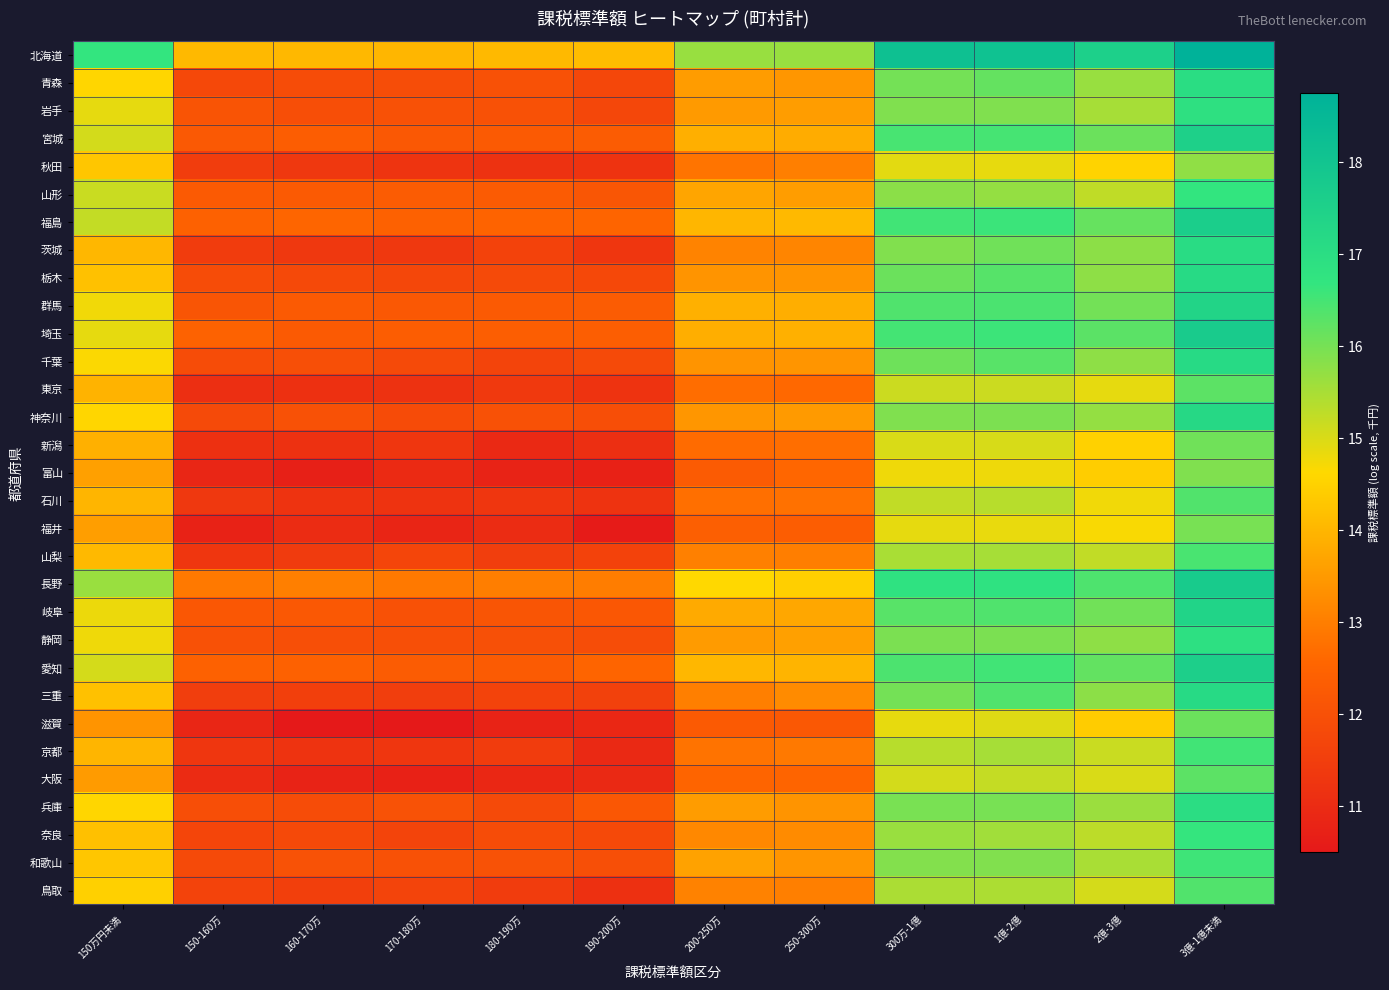

Reading left to right, list all the values displayed in this chart.

北海道: 150万円未満=16.7	150-160万=14.1	160-170万=14.1	170-180万=14.0	180-190万=14.1	190-200万=14.1	200-250万=15.7	250-300万=15.7	300万-1億=18.2	1億-2億=18.1	2億-3億=17.5	3億-1億未満=18.7
青森: 150万円未満=14.6	150-160万=11.8	160-170万=11.9	170-180万=11.9	180-190万=12.0	190-200万=11.7	200-250万=13.5	250-300万=13.4	300万-1億=16.0	1億-2億=16.2	2億-3億=15.7	3億-1億未満=17.0
岩手: 150万円未満=14.9	150-160万=12.1	160-170万=11.9	170-180万=12.0	180-190万=12.0	190-200万=11.8	200-250万=13.5	250-300万=13.5	300万-1億=15.9	1億-2億=15.9	2億-3億=15.5	3億-1億未満=16.9
宮城: 150万円未満=15.1	150-160万=12.2	160-170万=12.3	170-180万=12.2	180-190万=12.2	190-200万=12.3	200-250万=13.9	250-300万=13.8	300万-1億=16.5	1億-2億=16.5	2億-3億=16.1	3億-1億未満=17.5
秋田: 150万円未満=14.3	150-160万=11.5	160-170万=11.3	170-180万=11.2	180-190万=11.2	190-200万=11.2	200-250万=12.8	250-300万=13.0	300万-1億=14.9	1億-2億=14.9	2億-3億=14.5	3億-1億未満=15.7
山形: 150万円未満=15.2	150-160万=12.3	160-170万=12.3	170-180万=12.3	180-190万=12.3	190-200万=12.2	200-250万=13.7	250-300万=13.6	300万-1億=15.8	1億-2億=15.7	2億-3億=15.3	3億-1億未満=16.7
福島: 150万円未満=15.2	150-160万=12.4	160-170万=12.6	170-180万=12.4	180-190万=12.5	190-200万=12.5	200-250万=14.0	250-300万=14.1	300万-1億=16.5	1億-2億=16.6	2億-3億=16.2	3億-1億未満=17.6
茨城: 150万円未満=14.0	150-160万=11.5	160-170万=11.3	170-180万=11.3	180-190万=11.6	190-200万=11.3	200-250万=13.1	250-300万=13.1	300万-1億=15.9	1億-2億=16.1	2億-3億=15.8	3億-1億未満=17.0
栃木: 150万円未満=14.2	150-160万=11.9	160-170万=11.8	170-180万=11.7	180-190万=11.8	190-200万=11.8	200-250万=13.4	250-300万=13.4	300万-1億=16.1	1億-2億=16.3	2億-3億=15.8	3億-1億未満=17.1
群馬: 150万円未満=14.8	150-160万=12.1	160-170万=12.3	170-180万=12.2	180-190万=12.3	190-200万=12.3	200-250万=13.9	250-300万=13.9	300万-1億=16.4	1億-2億=16.4	2億-3億=16.0	3億-1億未満=17.4
埼玉: 150万円未満=14.9	150-160万=12.5	160-170万=12.2	170-180万=12.3	180-190万=12.4	190-200万=12.4	200-250万=13.9	250-300万=13.9	300万-1億=16.5	1億-2億=16.6	2億-3億=16.3	3億-1億未満=17.7
千葉: 150万円未満=14.7	150-160万=11.9	160-170万=12.0	170-180万=11.8	180-190万=11.7	190-200万=11.8	200-250万=13.4	250-300万=13.4	300万-1億=16.1	1億-2億=16.3	2億-3億=15.8	3億-1億未満=17.1
東京: 150万円未満=13.9	150-160万=11.1	160-170万=11.1	170-180万=11.2	180-190万=11.4	190-200万=11.2	200-250万=12.7	250-300万=12.6	300万-1億=15.1	1億-2億=15.1	2億-3億=14.9	3億-1億未満=16.2
神奈川: 150万円未満=14.6	150-160万=11.8	160-170万=12.0	170-180万=11.9	180-190万=12.0	190-200万=11.9	200-250万=13.4	250-300万=13.5	300万-1億=15.9	1億-2億=15.9	2億-3億=15.7	3億-1億未満=17.2
新潟: 150万円未満=13.9	150-160万=11.1	160-170万=11.1	170-180万=11.3	180-190万=10.9	190-200万=11.1	200-250万=12.7	250-300万=12.7	300万-1億=15.0	1億-2億=15.0	2億-3億=14.5	3億-1億未満=16.1
富山: 150万円未満=13.6	150-160万=10.8	160-170万=10.7	170-180万=11.0	180-190万=10.8	190-200万=10.7	200-250万=12.3	250-300万=12.6	300万-1億=14.8	1億-2億=14.8	2億-3億=14.4	3億-1億未満=15.9
石川: 150万円未満=14.0	150-160万=11.3	160-170万=11.2	170-180万=11.2	180-190万=11.3	190-200万=11.2	200-250万=12.7	250-300万=12.8	300万-1億=15.2	1億-2億=15.3	2億-3億=14.8	3億-1億未満=16.4
福井: 150万円未満=13.6	150-160万=10.8	160-170万=11.0	170-180万=10.8	180-190万=11.0	190-200万=10.6	200-250万=12.4	250-300万=12.3	300万-1億=14.9	1億-2億=14.8	2億-3億=14.7	3億-1億未満=16.0
山梨: 150万円未満=14.1	150-160万=11.3	160-170万=11.4	170-180万=11.7	180-190万=11.5	190-200万=11.6	200-250万=13.0	250-300万=13.0	300万-1億=15.5	1億-2億=15.5	2億-3億=15.2	3億-1億未満=16.5
長野: 150万円未満=15.6	150-160万=12.9	160-170万=13.0	170-180万=12.9	180-190万=13.0	190-200万=13.0	200-250万=14.6	250-300万=14.5	300万-1億=16.8	1億-2億=16.8	2億-3億=16.4	3億-1億未満=17.7
岐阜: 150万円未満=14.8	150-160万=12.2	160-170万=12.2	170-180万=12.0	180-190万=12.1	190-200万=12.2	200-250万=13.8	250-300万=13.7	300万-1億=16.3	1億-2億=16.4	2億-3億=16.0	3億-1億未満=17.4
静岡: 150万円未満=14.8	150-160万=12.0	160-170万=12.0	170-180万=12.0	180-190万=12.0	190-200万=11.9	200-250万=13.5	250-300万=13.6	300万-1億=15.9	1億-2億=16.0	2億-3億=15.8	3億-1億未満=16.9
愛知: 150万円未満=15.0	150-160万=12.4	160-170万=12.5	170-180万=12.3	180-190万=12.3	190-200万=12.5	200-250万=14.0	250-300万=14.0	300万-1億=16.4	1億-2億=16.5	2億-3億=16.2	3億-1億未満=17.6
三重: 150万円未満=14.2	150-160万=11.5	160-170万=11.5	170-180万=11.5	180-190万=11.6	190-200万=11.6	200-250万=13.0	250-300万=13.3	300万-1億=16.0	1億-2億=16.4	2億-3億=15.8	3億-1億未満=17.1
滋賀: 150万円未満=13.4	150-160万=10.8	160-170万=10.5	170-180万=10.5	180-190万=10.8	190-200万=10.9	200-250万=12.3	250-300万=12.2	300万-1億=14.9	1億-2億=14.9	2億-3億=14.4	3億-1億未満=16.1
京都: 150万円未満=14.0	150-160万=11.3	160-170万=11.2	170-180万=11.3	180-190万=11.4	190-200万=10.9	200-250万=12.8	250-300万=12.9	300万-1億=15.3	1億-2億=15.5	2億-3億=15.2	3億-1億未満=16.5
大阪: 150万円未満=13.5	150-160万=11.0	160-170万=10.8	170-180万=10.7	180-190万=10.9	190-200万=10.9	200-250万=12.5	250-300万=12.5	300万-1億=15.1	1億-2億=15.2	2億-3億=15.0	3億-1億未満=16.3
兵庫: 150万円未満=14.6	150-160万=11.9	160-170万=11.9	170-180万=12.1	180-190万=11.8	190-200万=12.2	200-250万=13.5	250-300万=13.4	300万-1億=16.0	1億-2億=16.0	2億-3億=15.6	3億-1億未満=17.0
奈良: 150万円未満=14.2	150-160万=11.7	160-170万=11.8	170-180万=11.6	180-190万=11.9	190-200万=11.8	200-250万=13.2	250-300万=13.2	300万-1億=15.6	1億-2億=15.6	2億-3億=15.3	3億-1億未満=16.7
和歌山: 150万円未満=14.3	150-160万=11.8	160-170万=12.0	170-180万=12.0	180-190万=12.0	190-200万=12.0	200-250万=13.6	250-300万=13.4	300万-1億=15.9	1億-2億=15.9	2億-3億=15.5	3億-1億未満=16.6
鳥取: 150万円未満=14.5	150-160万=11.6	160-170万=11.5	170-180万=11.7	180-190万=11.5	190-200万=11.1	200-250万=13.1	250-300万=13.0	300万-1億=15.5	1億-2億=15.4	2億-3億=15.0	3億-1億未満=16.4